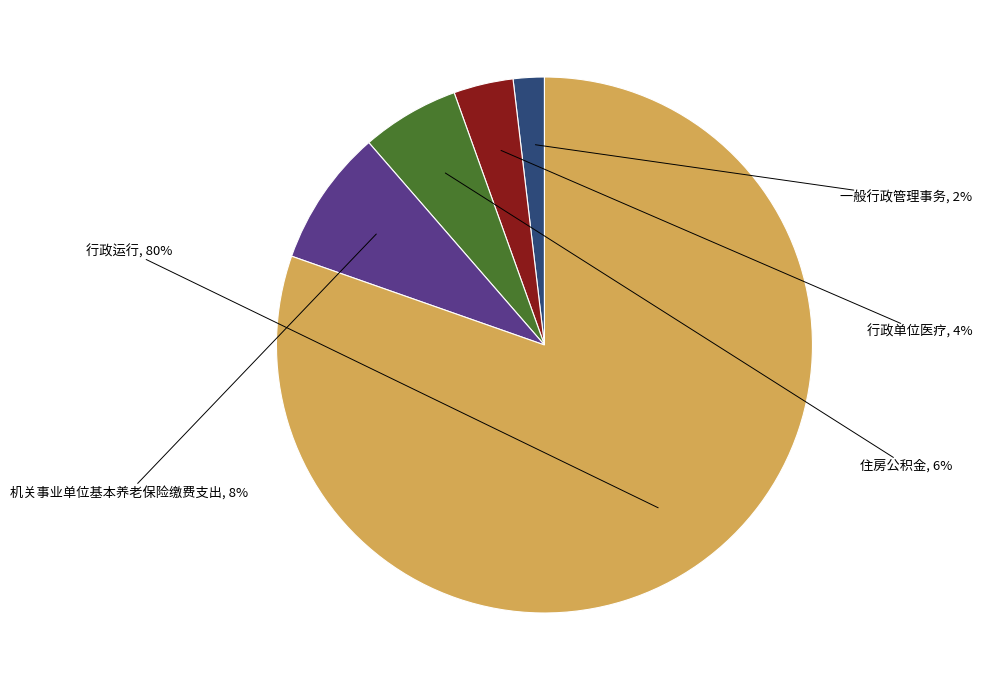

Is there a majority slice in this chart?

Yes